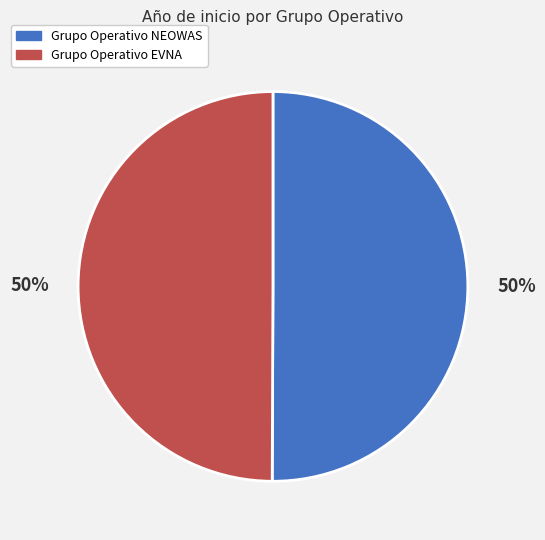

Approximately how many times larger is the value at Grupo Operativo NEOWAS compared to Grupo Operativo EVNA?

1.0